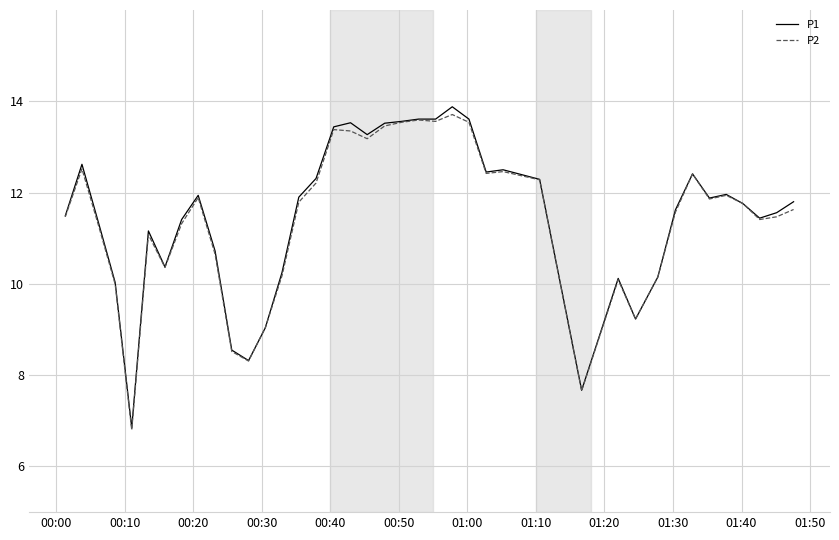

What is the minimum value shown in the chart?

6.8